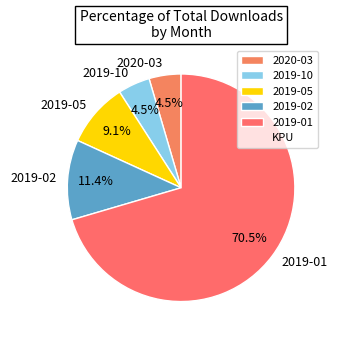

How much of the chart is everything except 2019-01?

29.5%